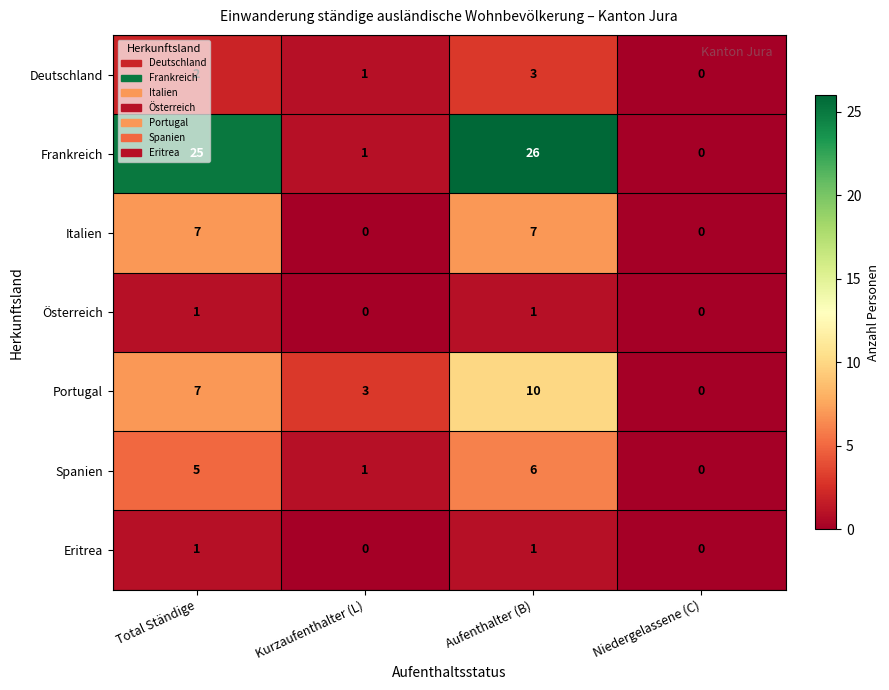

List the labels in order of Deutschland value, largest first.

Aufenthalter (B), Total Ständige, Kurzaufenthalter (L), Niedergelassene (C)